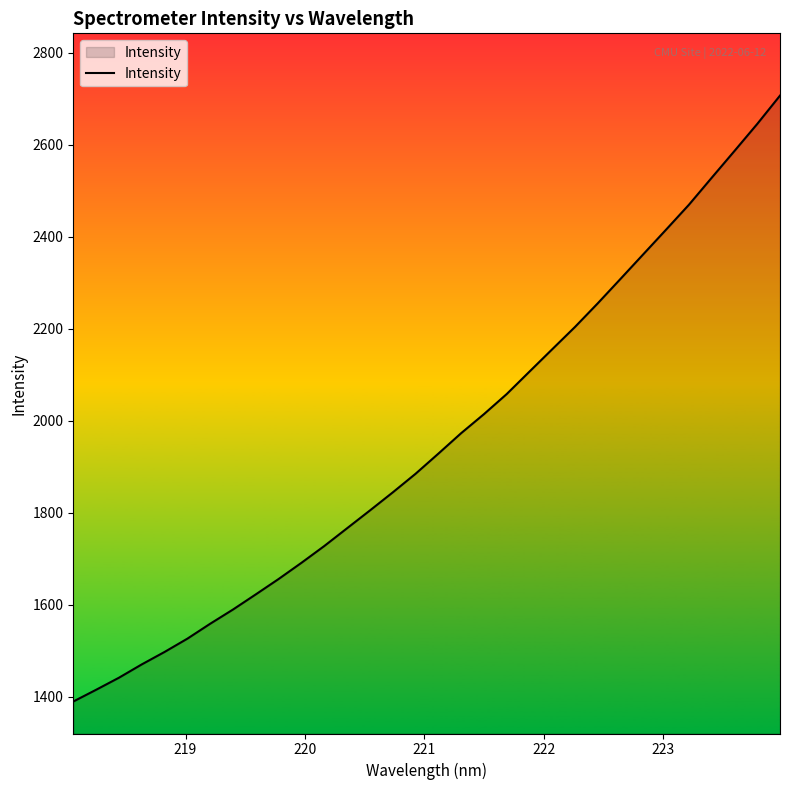

What is the difference between the maximum and minimum values?

1317.0